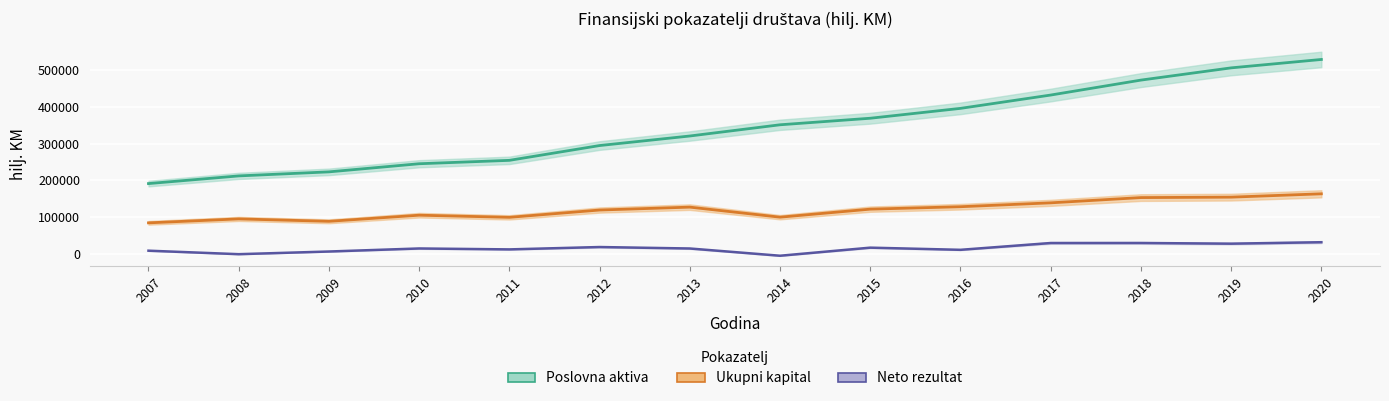

What is the sum of all Ukupni kapital values?

1671486